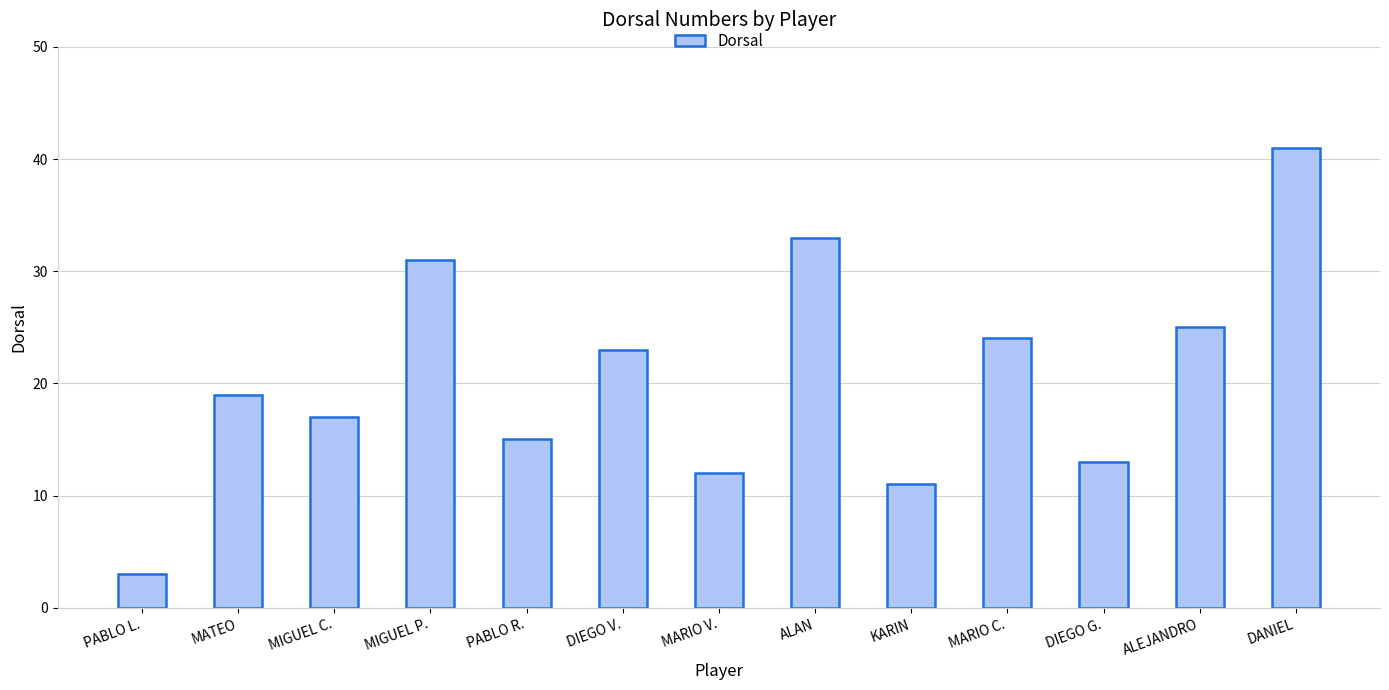

What is the sum of all values?

267